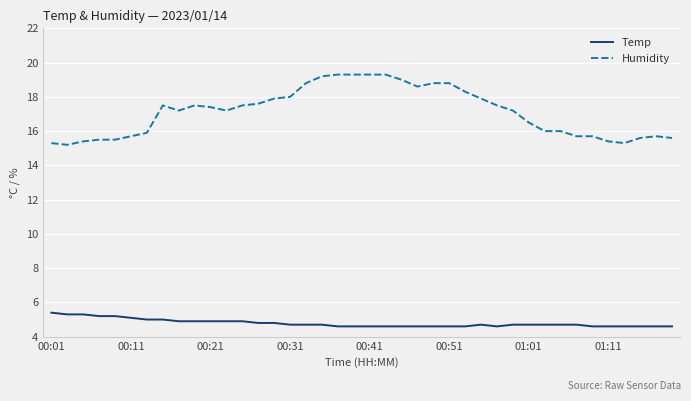

Which series has the largest total across all categories?

Humidity